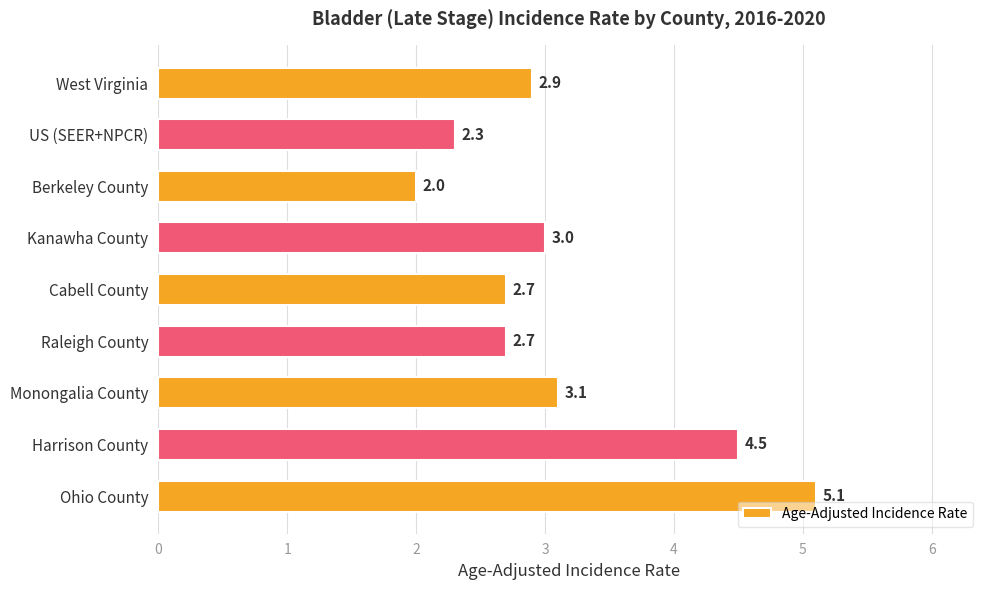

What is the sum of all values?

28.3